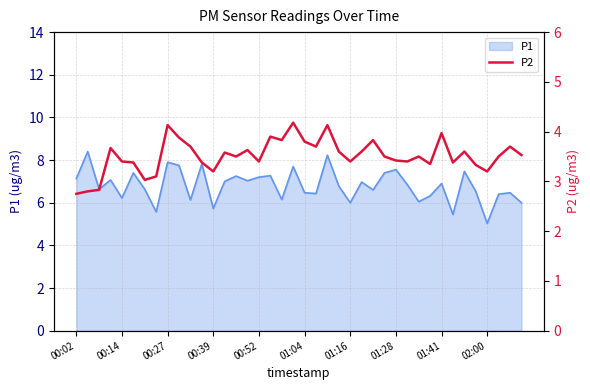

What is the lowest value of the P1 series?

5.0